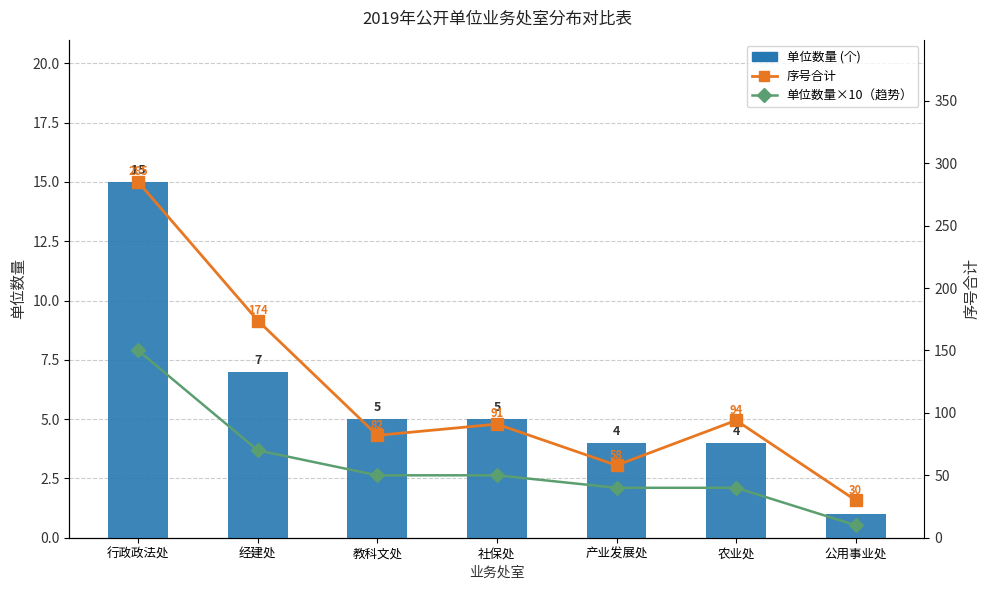

What is the spread (max minus min) of values at 经建处?

167